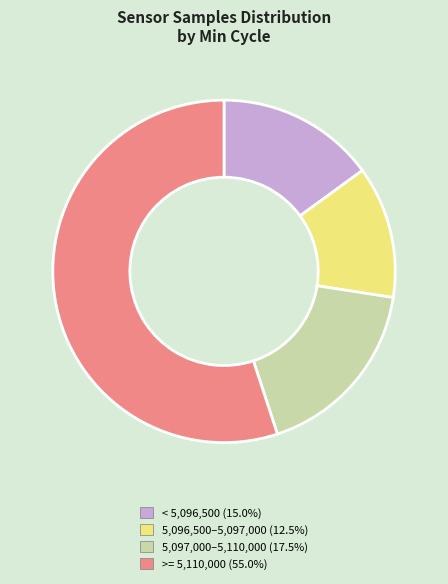

Does any single category account for the majority?

Yes